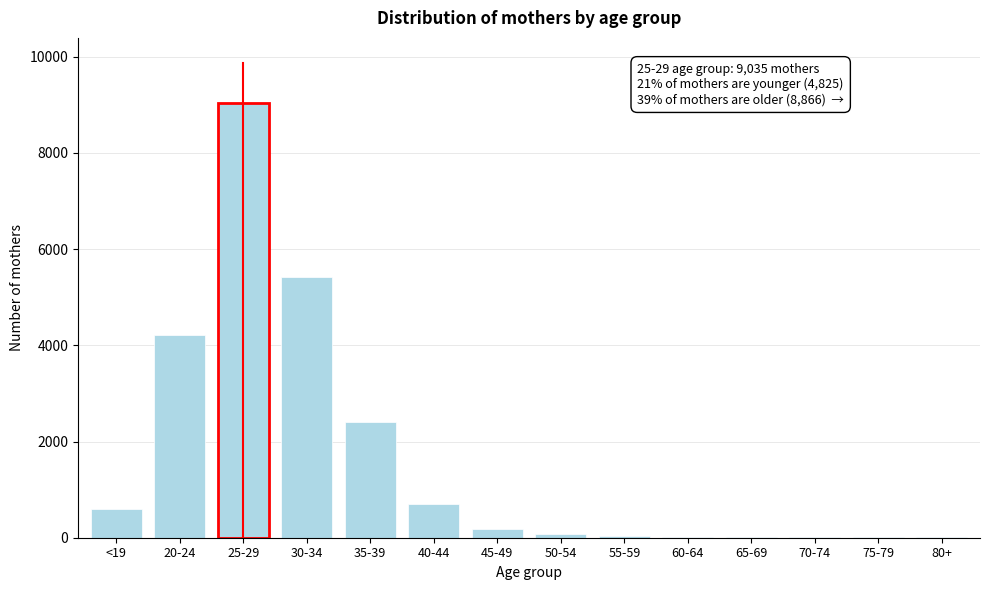

Is it true that the value at 25-29 is 5645?

False